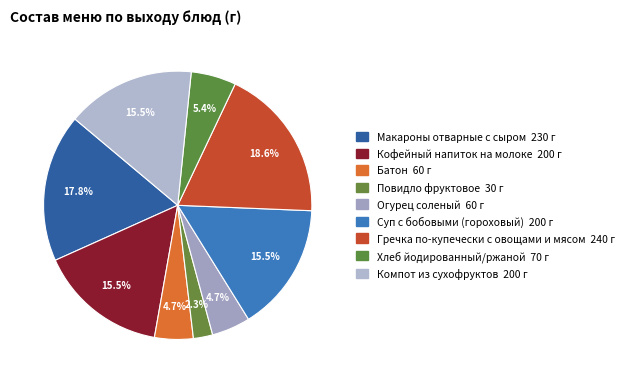

What is the change in value from Батон to Повидло фруктовое?

-30